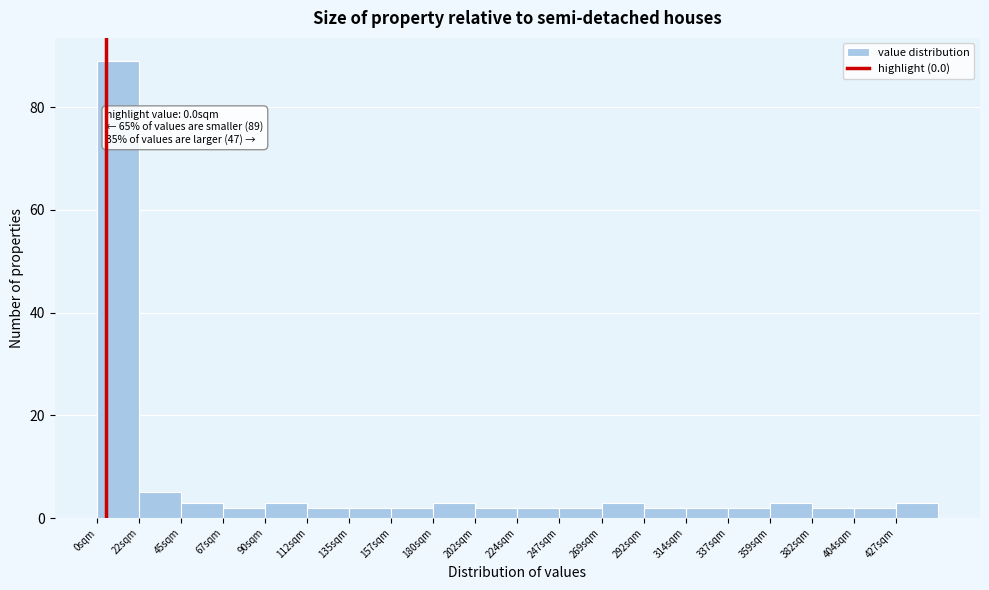

Over which range of the x-axis is the bar tallest?

0 to 20